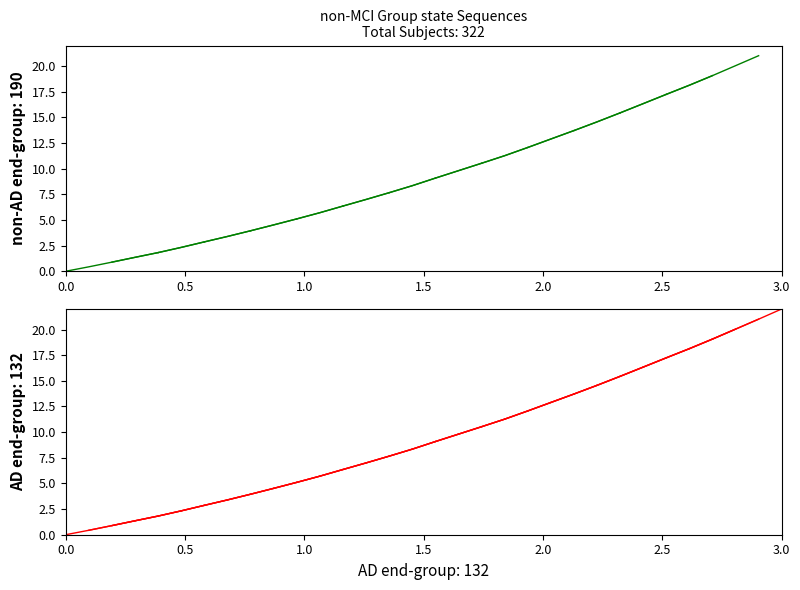

Does the chart display data point markers on the line(s)?

No